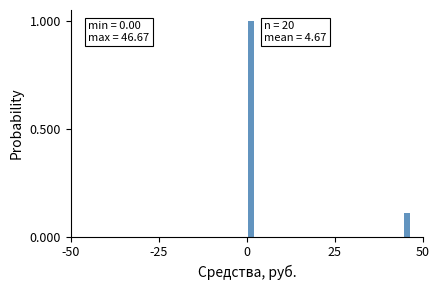

Read against the x-axis, roughly where is the centre of the tallest bar?

0